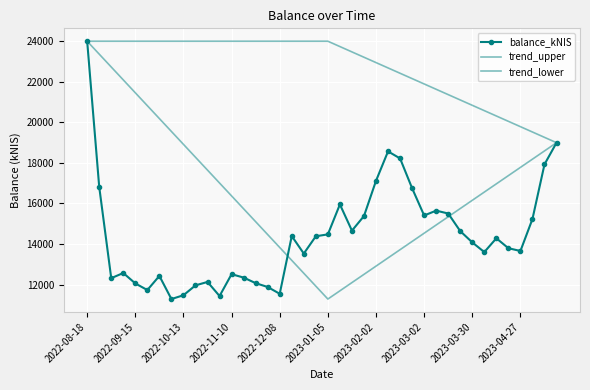

Rank the categories by value from highest to lowest.

2022-08-18, 2023-05-18, 2023-02-09, 2023-02-16, 2023-05-11, 2023-02-02, 2022-08-25, 2023-02-23, 2023-01-12, 2023-03-09, 2023-03-16, 2023-03-02, 2023-01-26, 2023-05-04, 2023-01-19, 2023-03-23, 2023-01-05, 2022-12-15, 2022-12-29, 2023-04-13, 2023-03-30, 2023-04-20, 2023-04-27, 2023-04-04, 2022-12-22, 2022-09-08, 2022-11-10, 2022-09-29, 2022-11-17, 2022-09-01, 2022-10-27, 2022-11-24, 2022-09-15, 2022-10-20, 2022-12-01, 2022-09-22, 2022-12-08, 2022-10-13, 2022-11-03, 2022-10-06